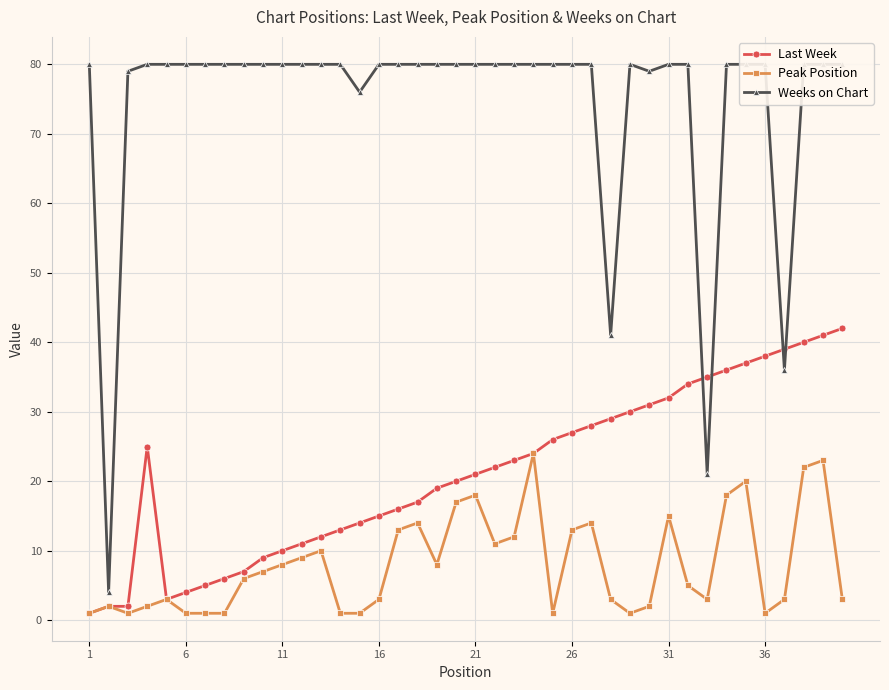

At how many categories does at least one series exceed 28?

39